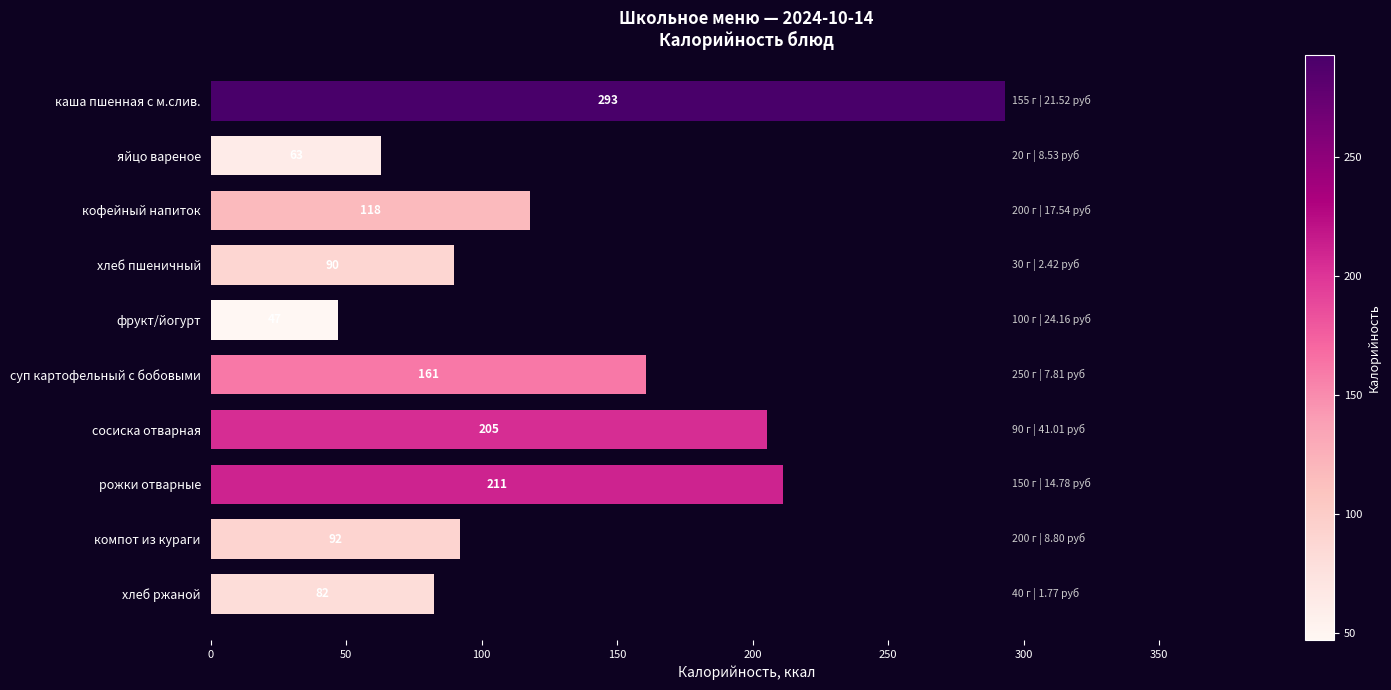

Is it true that the value at хлеб ржаной is 82.4?

True